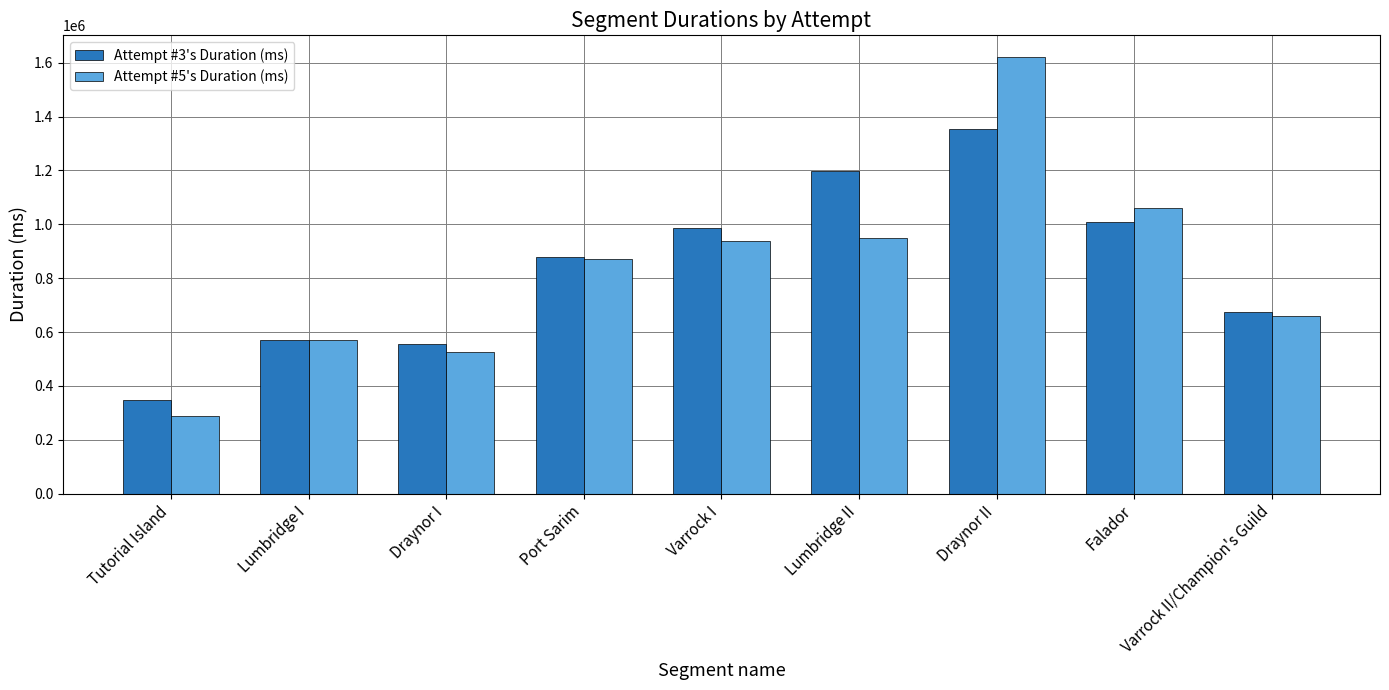

What is the difference between the highest and lowest values at Draynor II?

265813